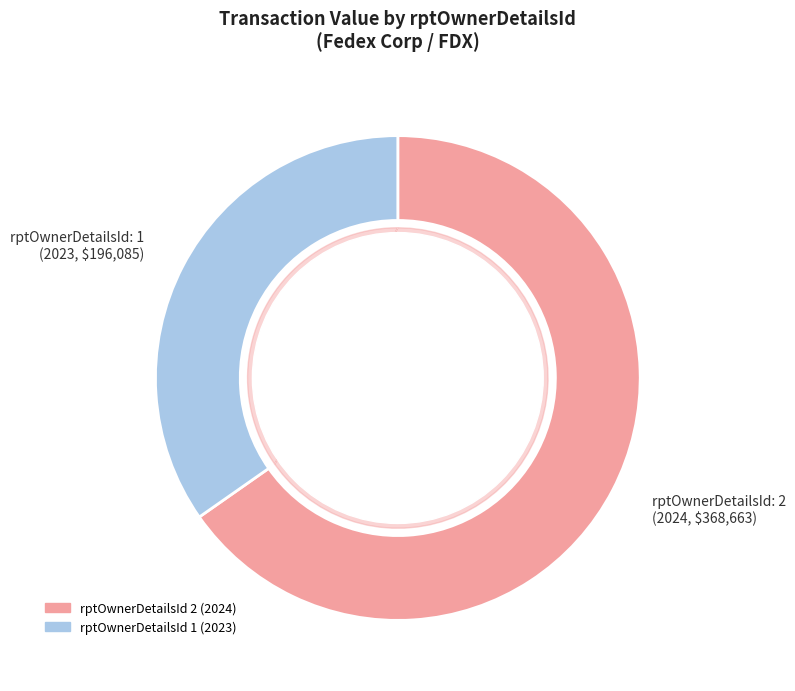

Does 1 represent more than half of the total?

No